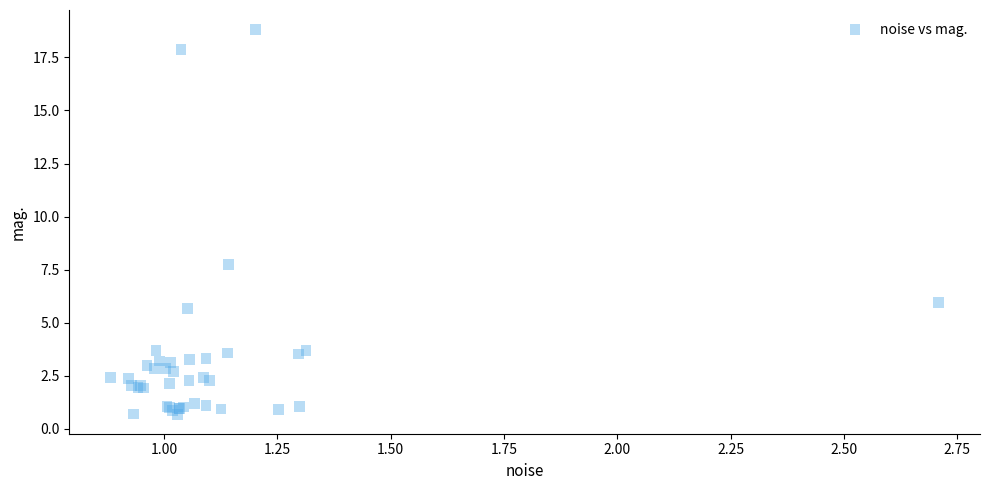

What Y value in the scatter plot is closest to 9?

7.8